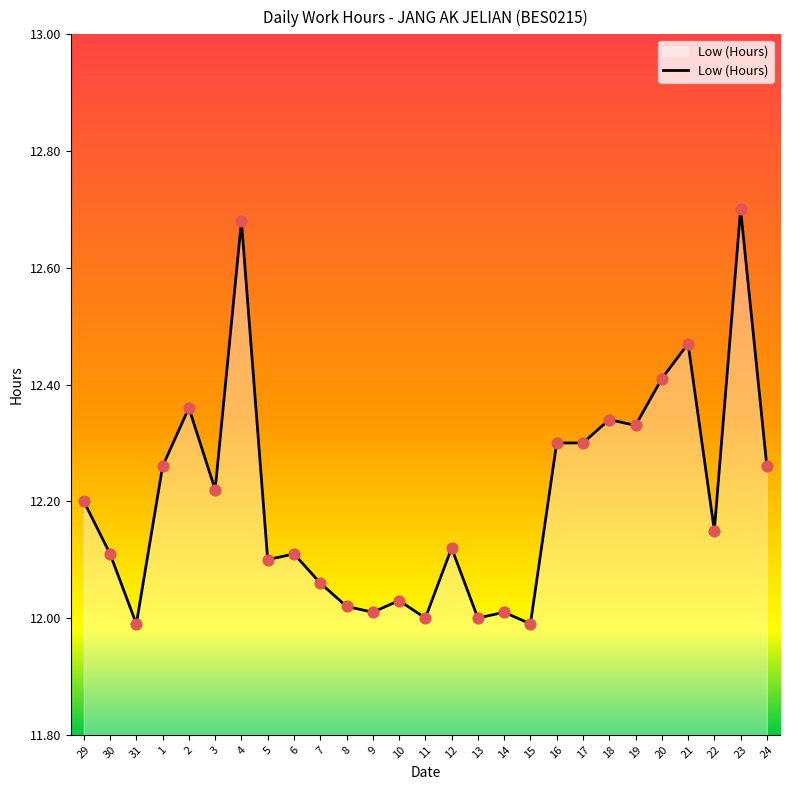

Between 4 and 11, which is larger?

4